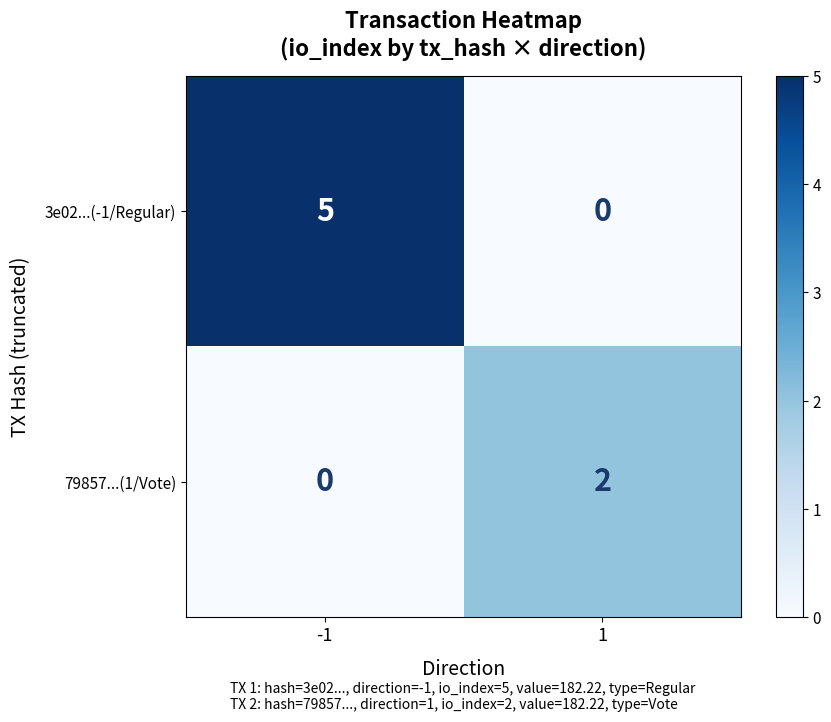

Rank the series by their average value, from lowest to highest.

79857...(1/Vote), 3e02...(-1/Regular)